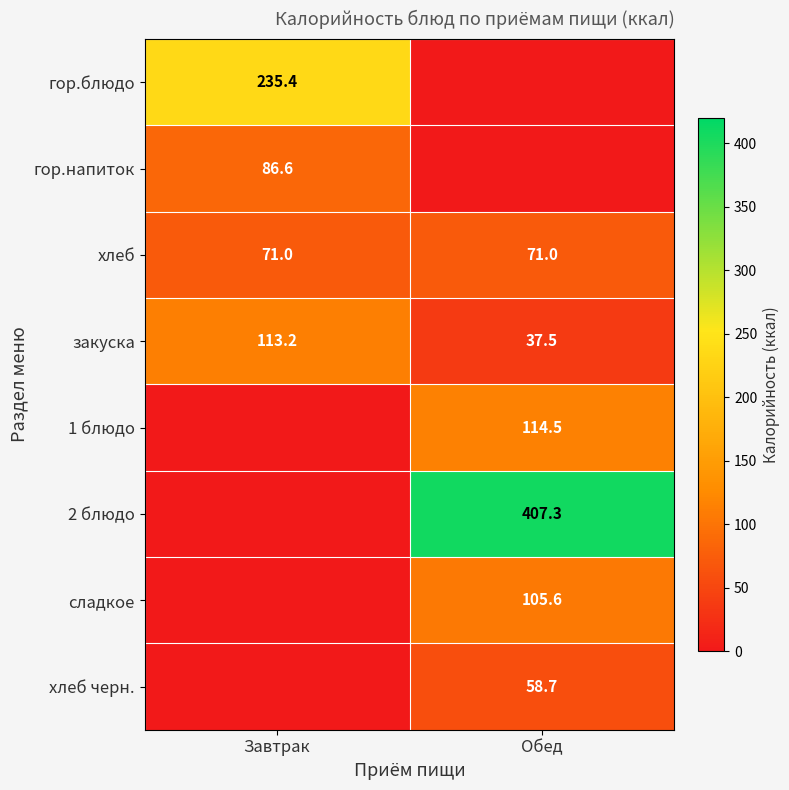

True or false: хлеб has a value of 71.0 at Обед.

True